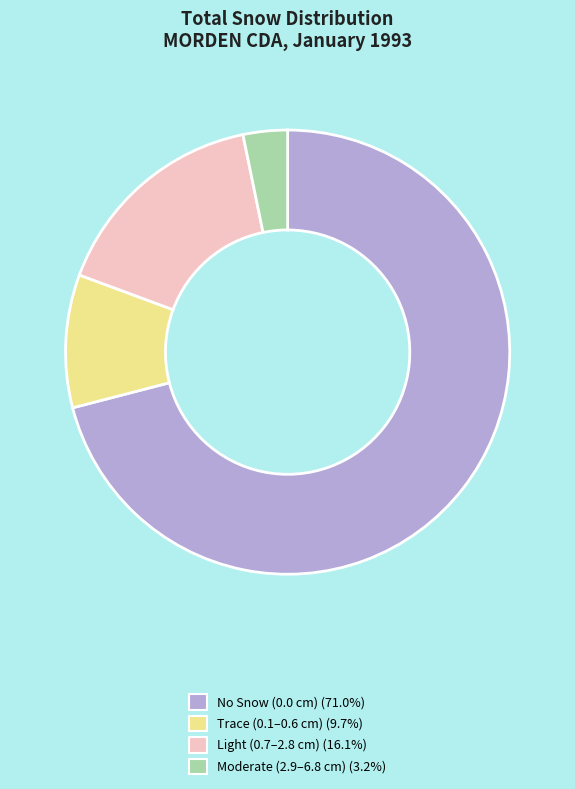

Is there a majority slice in this chart?

Yes